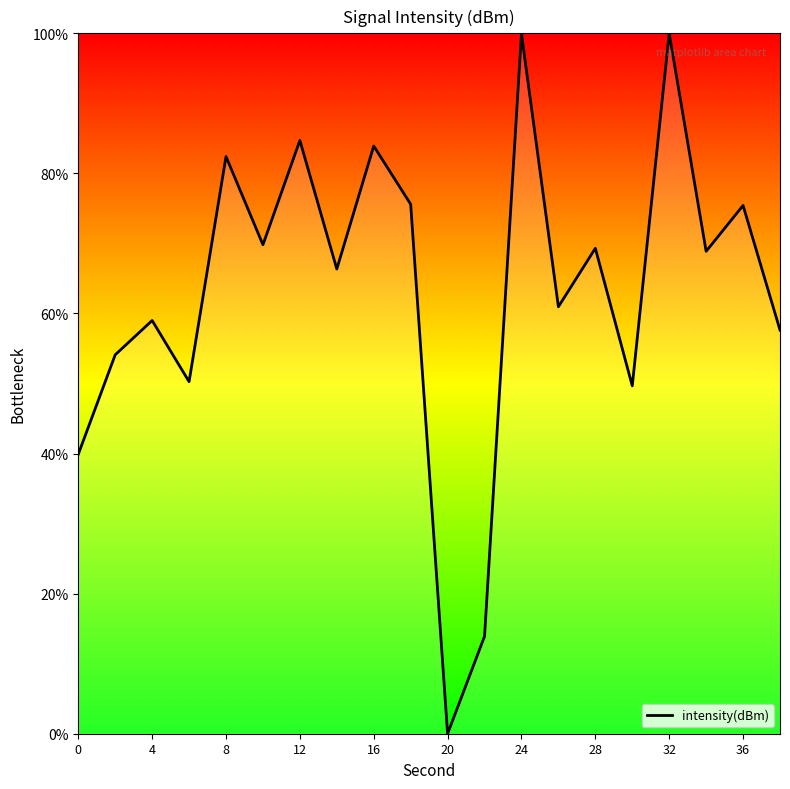

How many lines are shown in the chart?

1